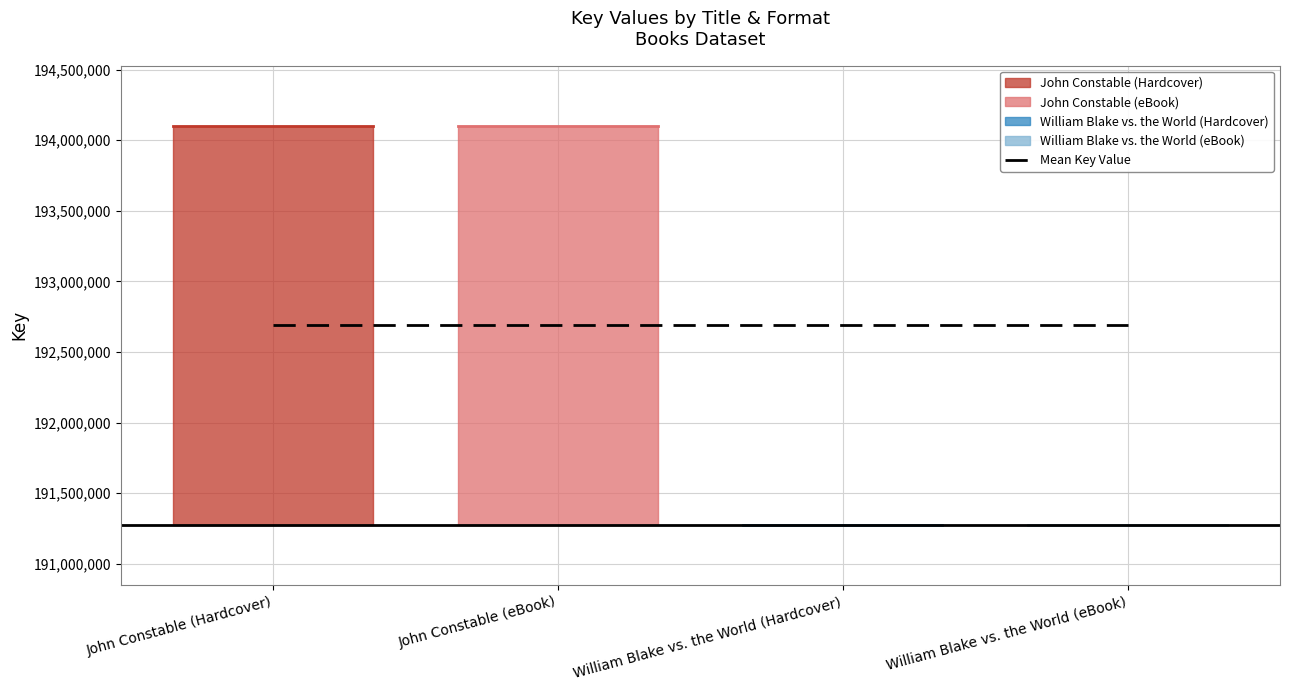

What is the smallest value displayed?

191273272